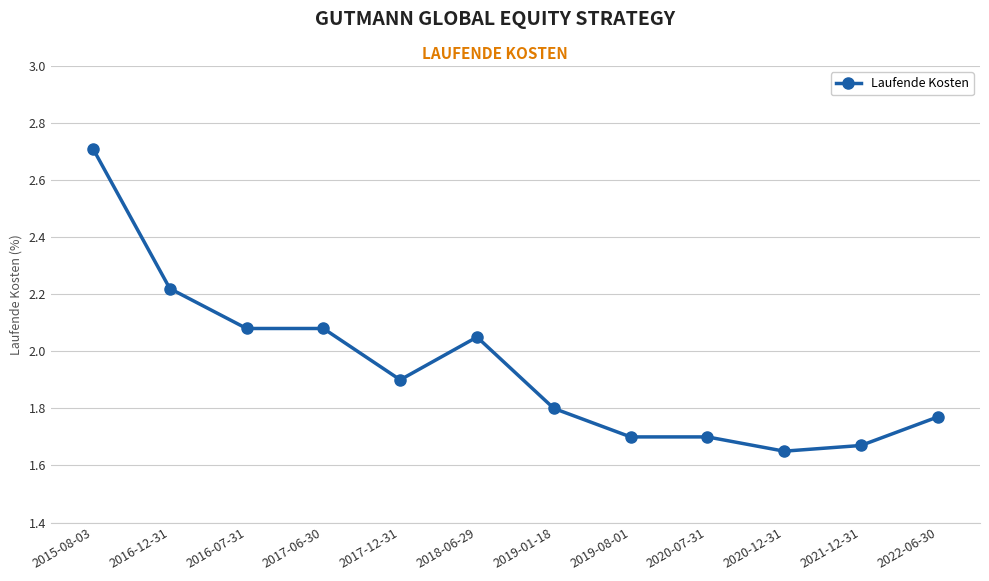

Is it true that the value at 2020-12-31 is 1.1?

False